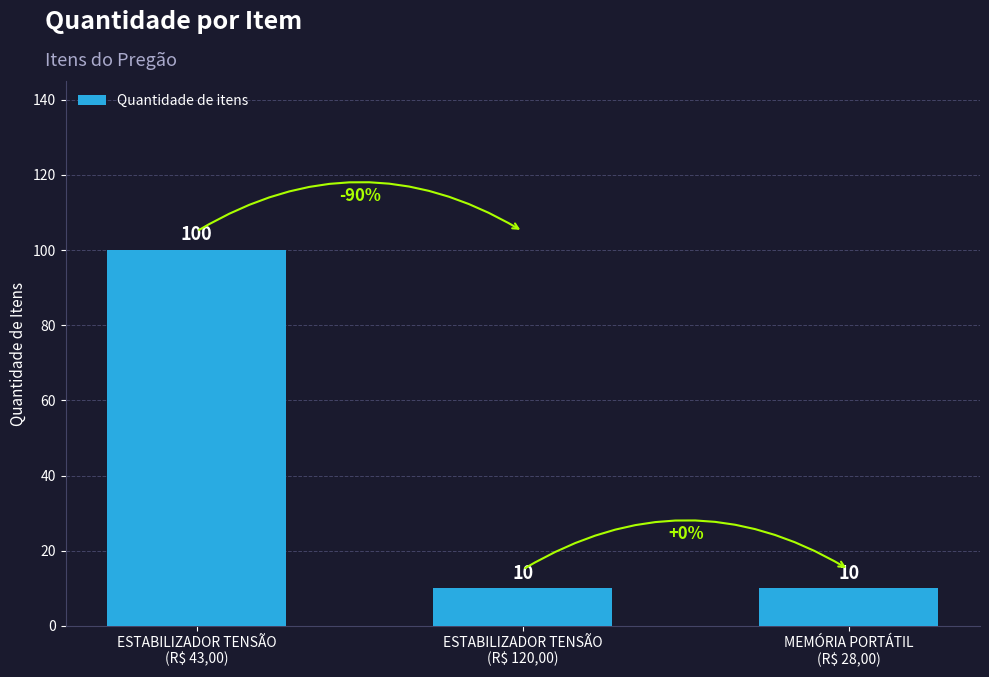

What is the value of the 2nd bar from the left?

10